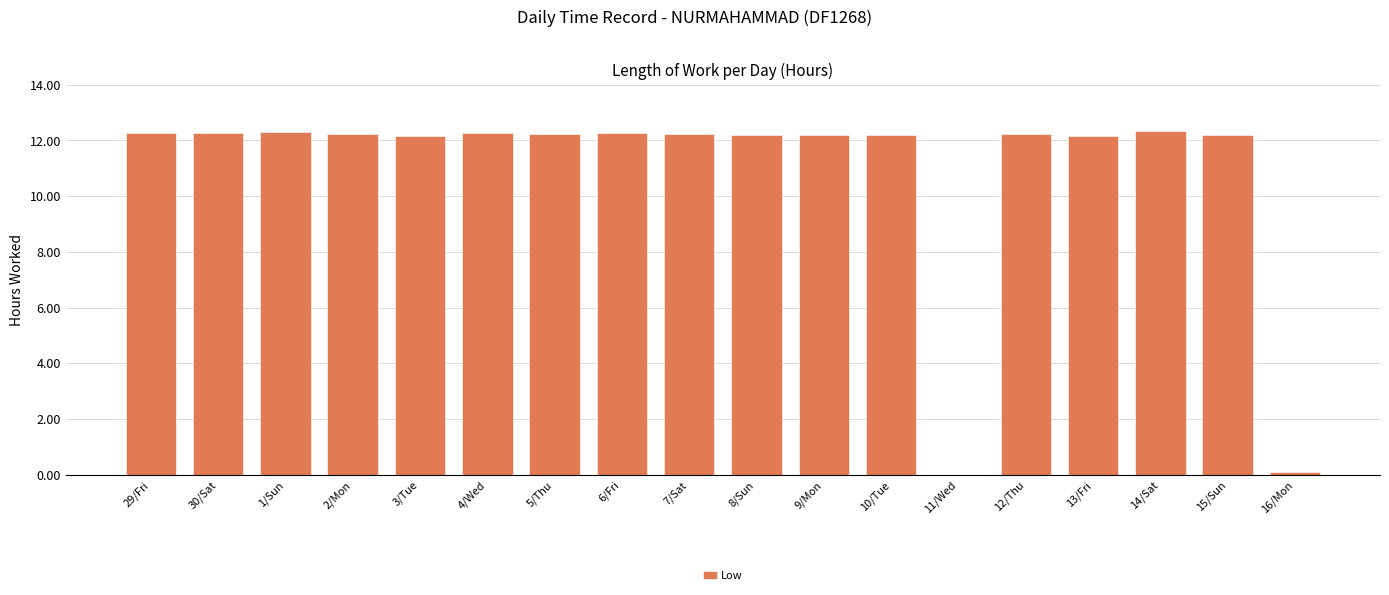

How many distinct data groups are displayed?

1